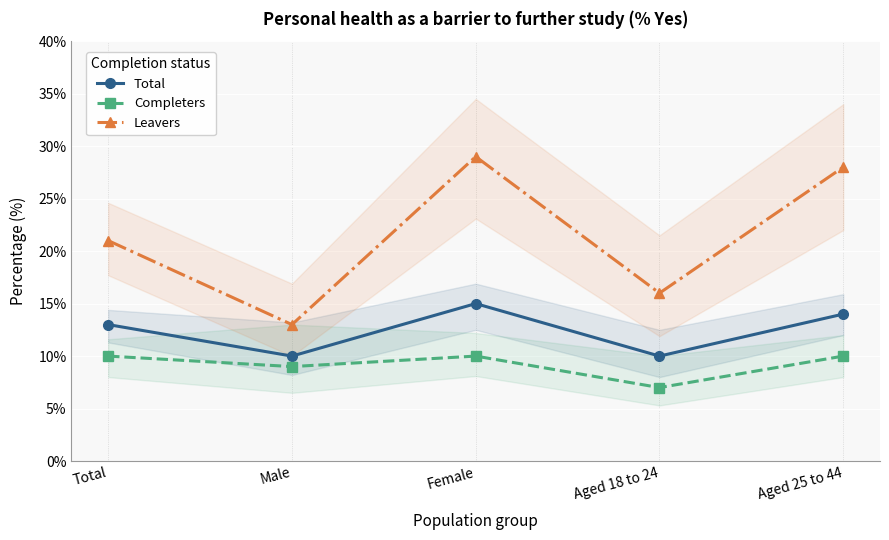

True or false: Leavers and Completers cross at least once.

False